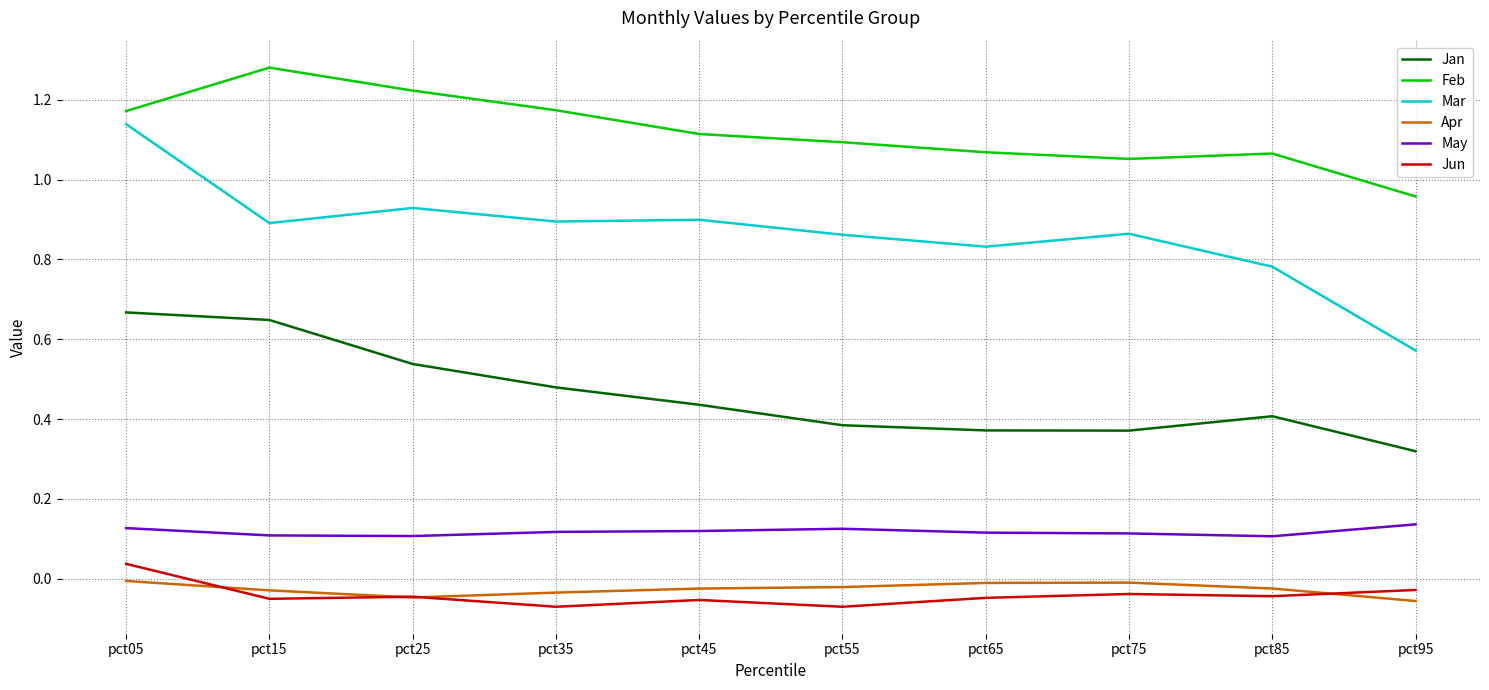

How many Jun values are between 0 and 1?

1